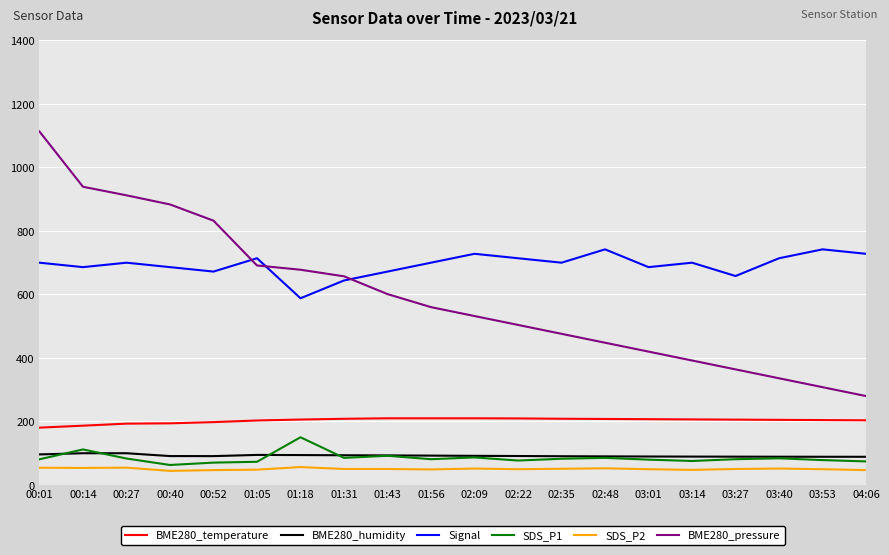

What is the total value across all series at 03:40?

1479.9